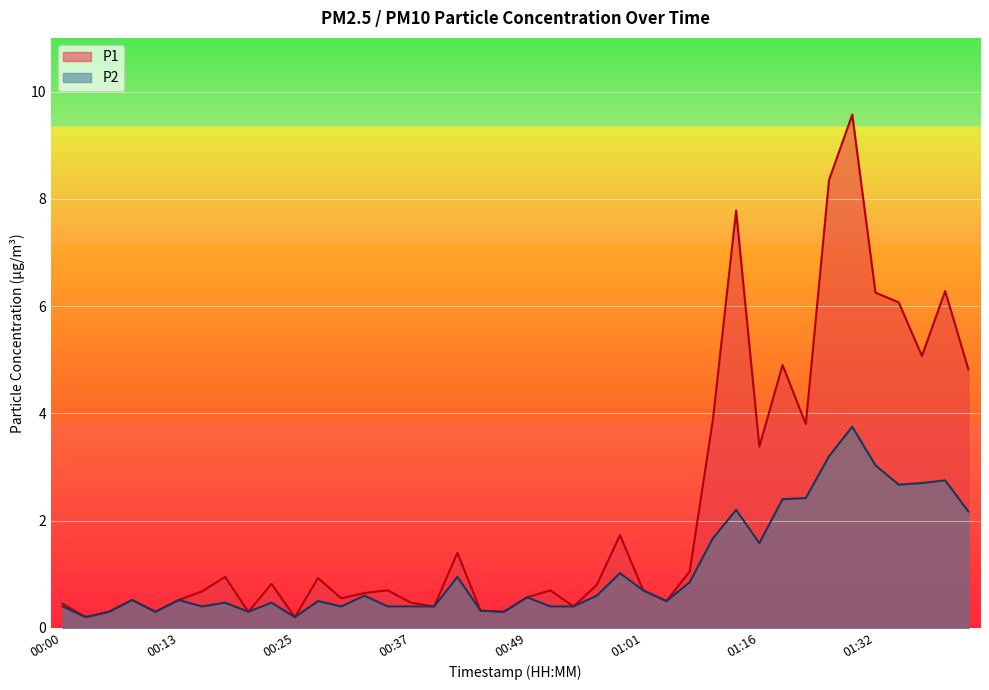

Which series has the largest range (max minus min)?

P1